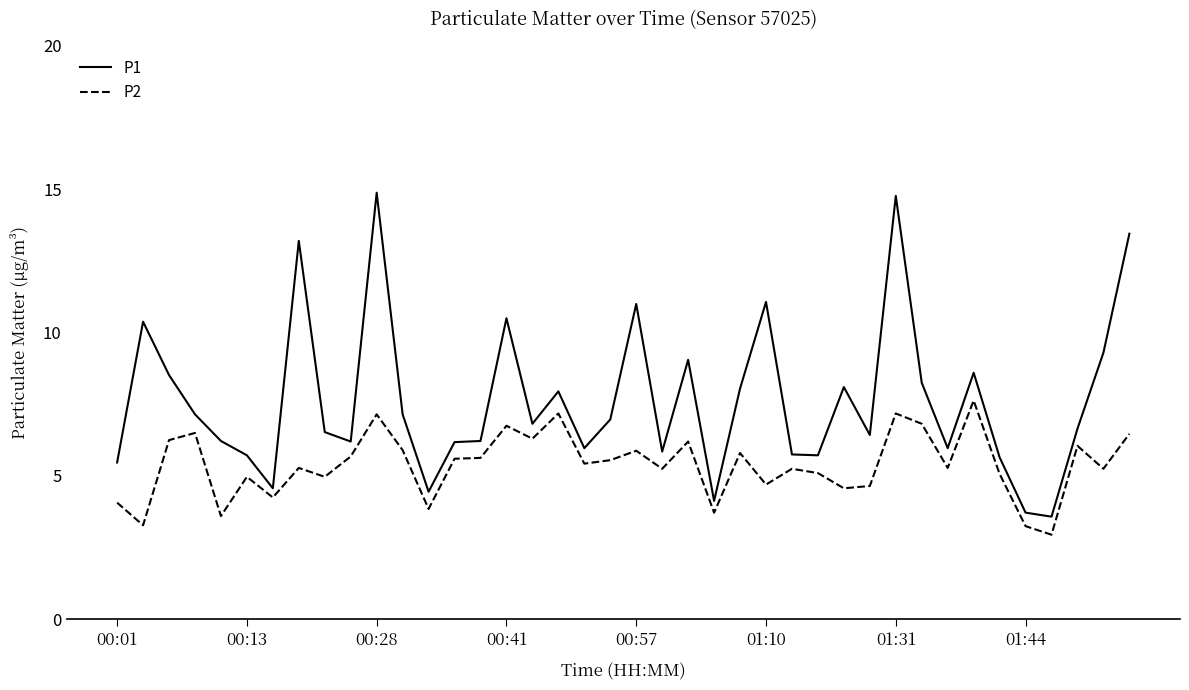

Rank the series by their average value, from lowest to highest.

P2, P1